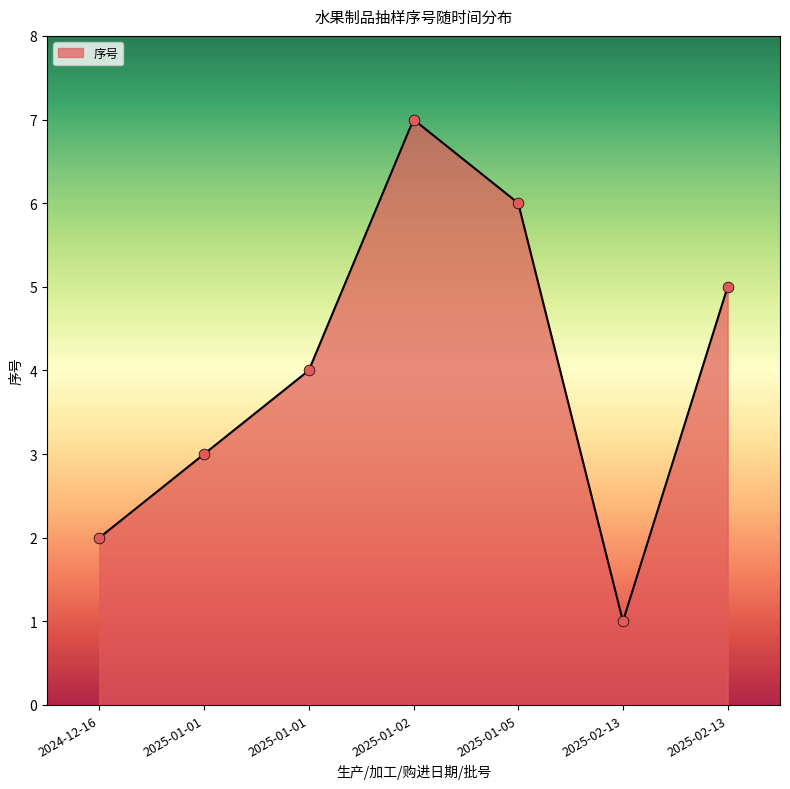

What is the ratio of the value at 2025-01-01 to the value at 2025-02-13?

0.6